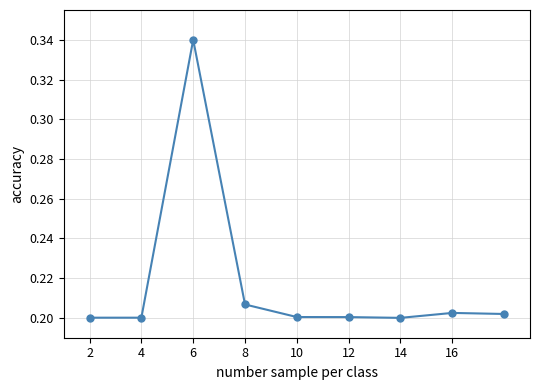

What is the difference between the maximum and minimum values?

0.1